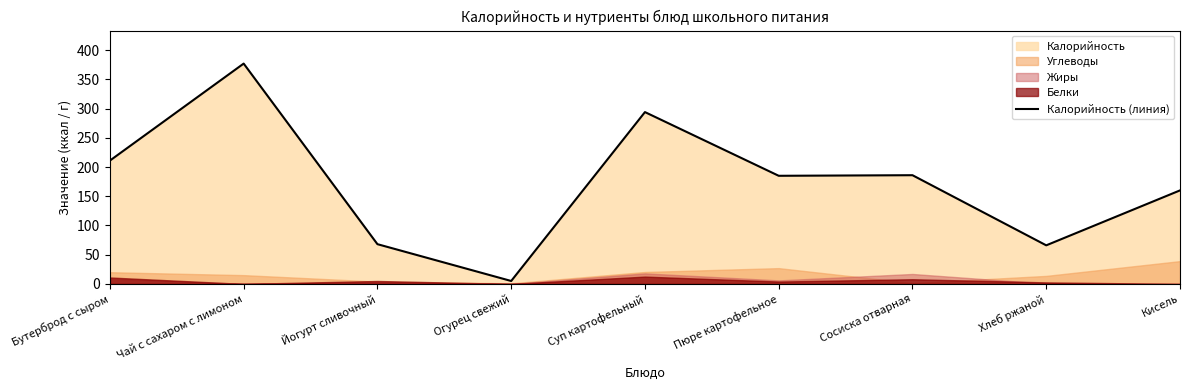

True or false: there are more than 2 points higher than both neighbors.

True